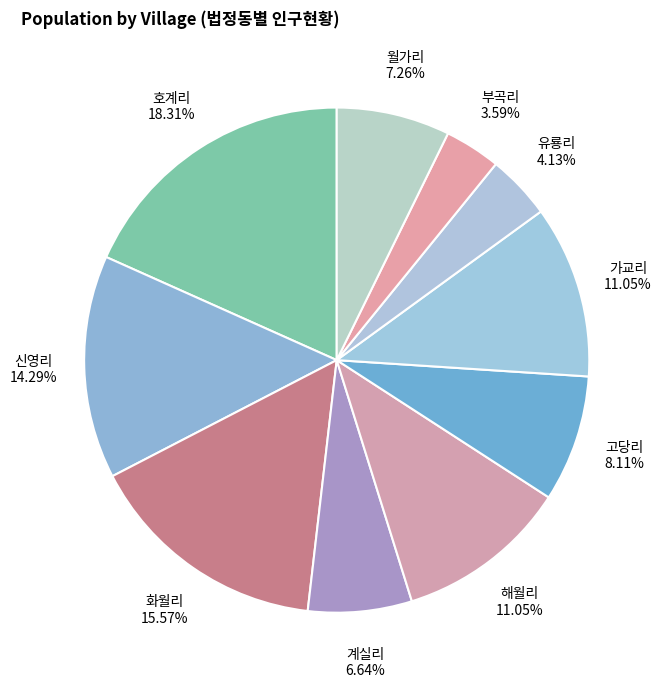

What is the ratio of the value at 화월리 to the value at 고당리?

1.9